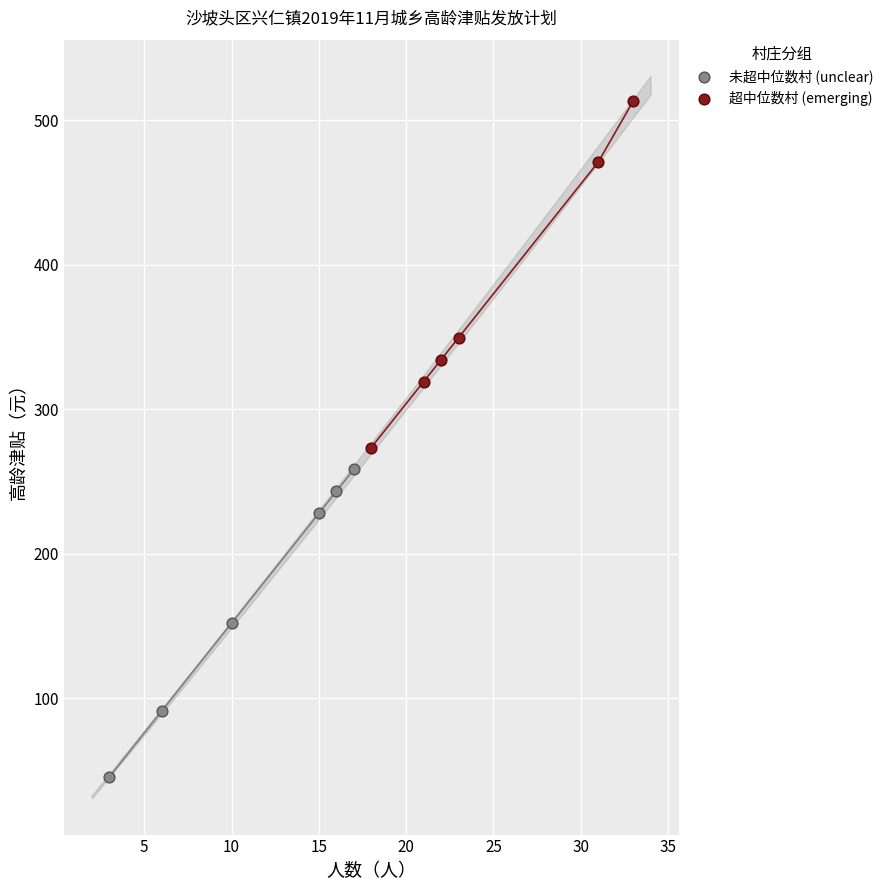

Which series contains the lowest Y value?

未超中位数村 (unclear)